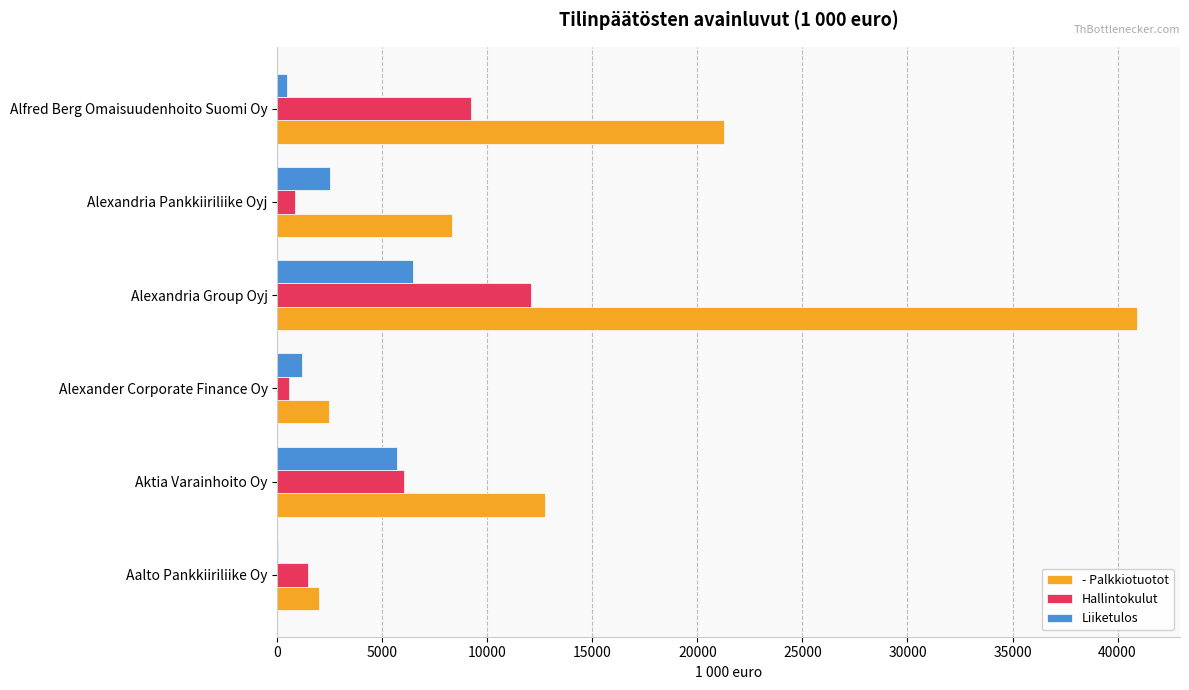

At which category is the sum across all series the highest?

Alexandria Group Oyj